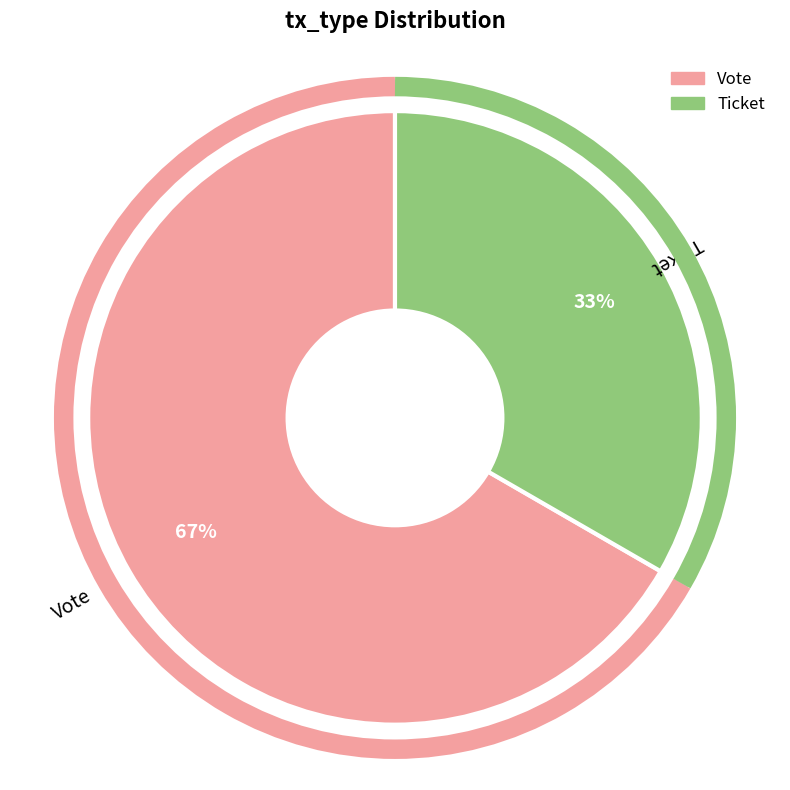

How many slices are in this pie chart?

2